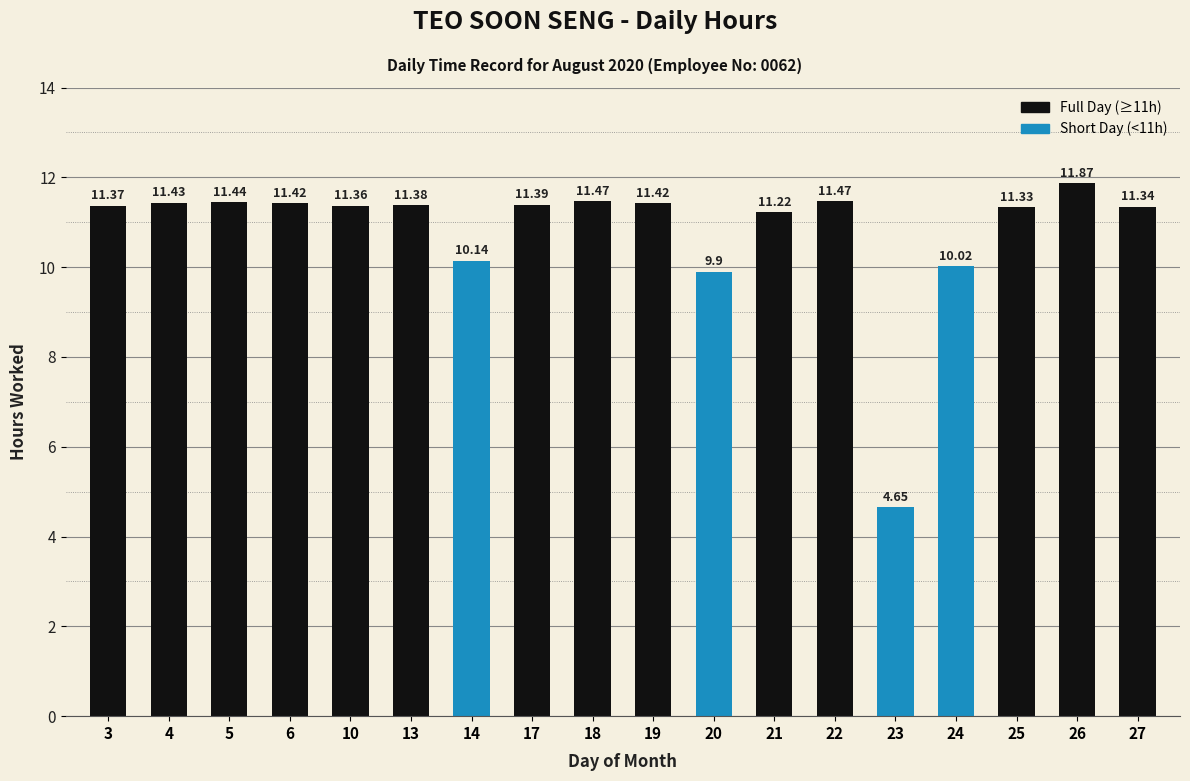

What is the sum of the values at 24 and 14?

20.2